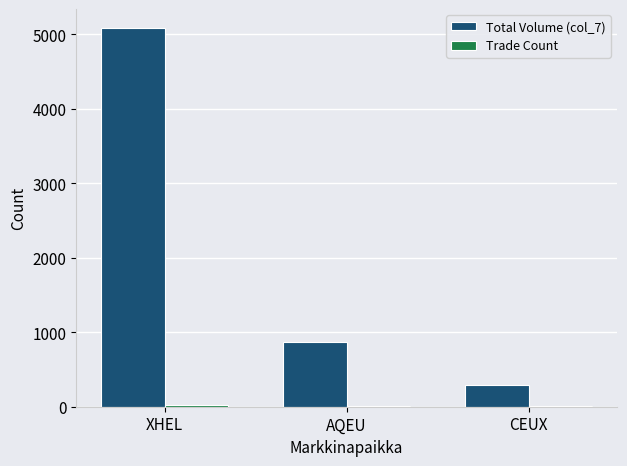

Which label corresponds to the largest value in the chart?

XHEL